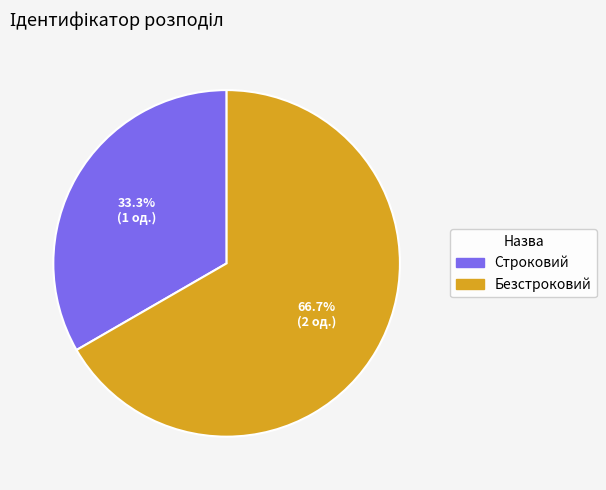

What percentage is the Безстроковий slice, to the nearest percent?

67%